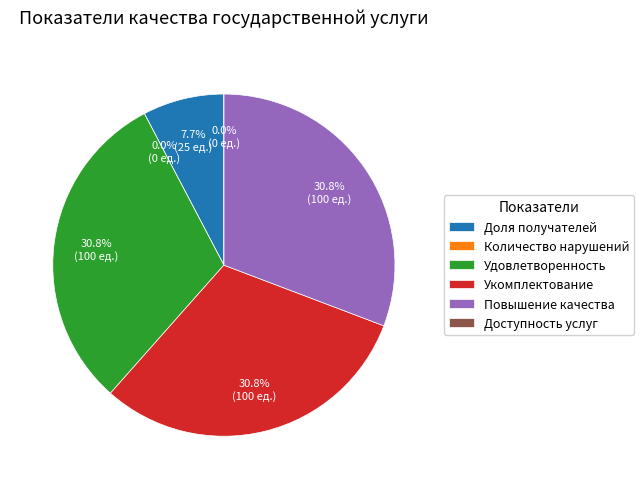

Do Доля получателей and Удовлетворенность together represent more than half of the pie?

No